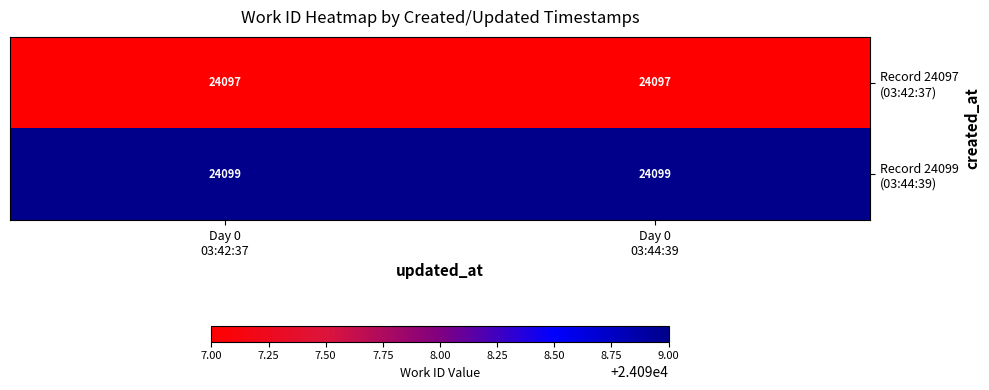

What is the smallest value displayed?

24097